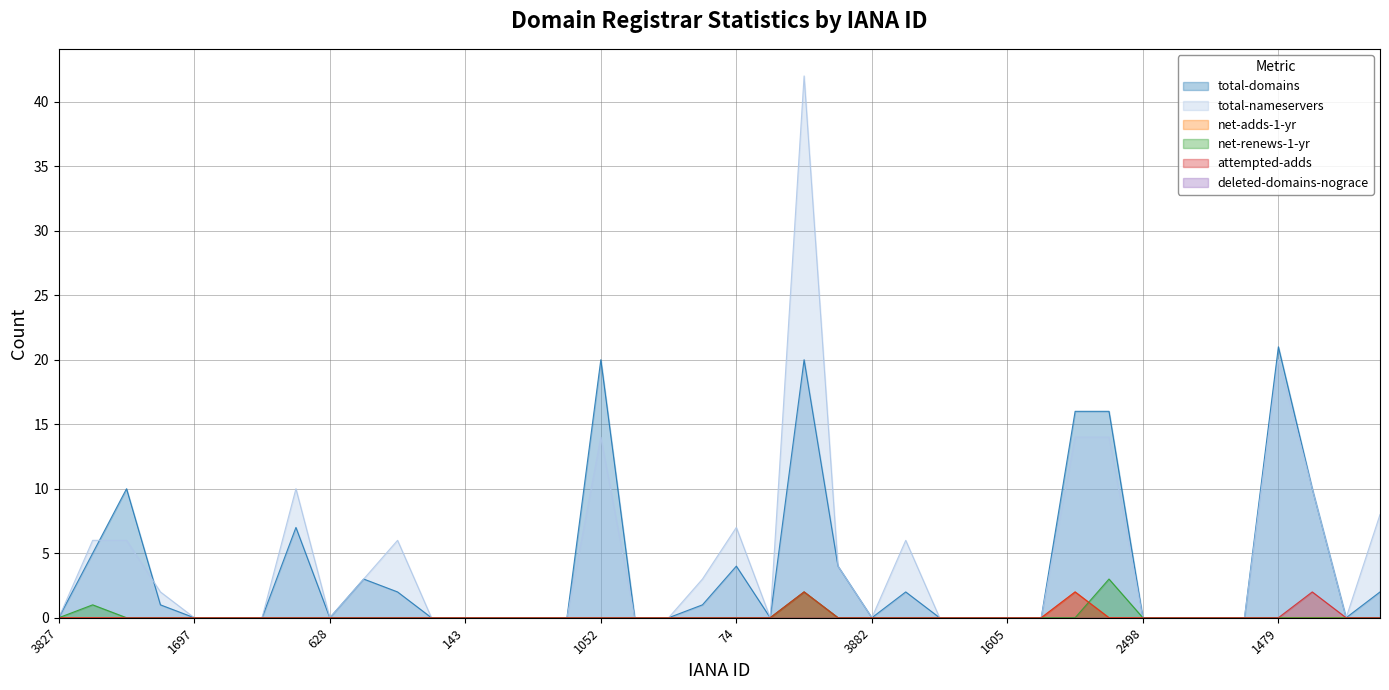

At which category does total-nameservers reach its first local peak?

886